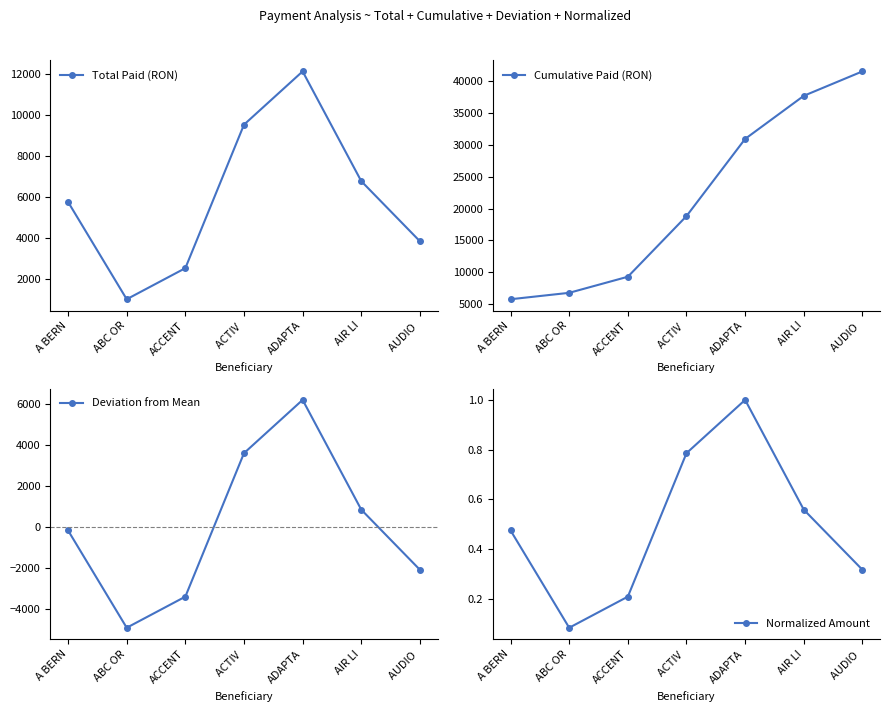

What is the minimum value shown in the chart?

-4928.6